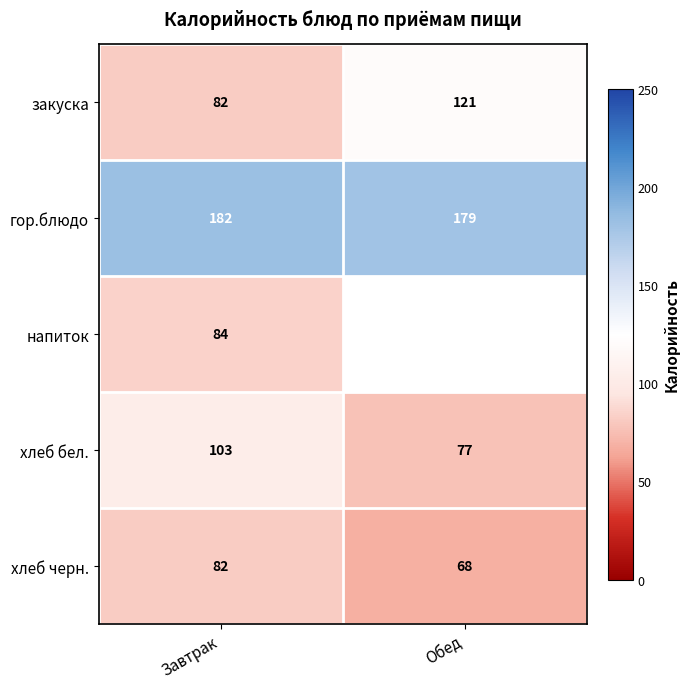

What is the highest value of the закуска series?

121